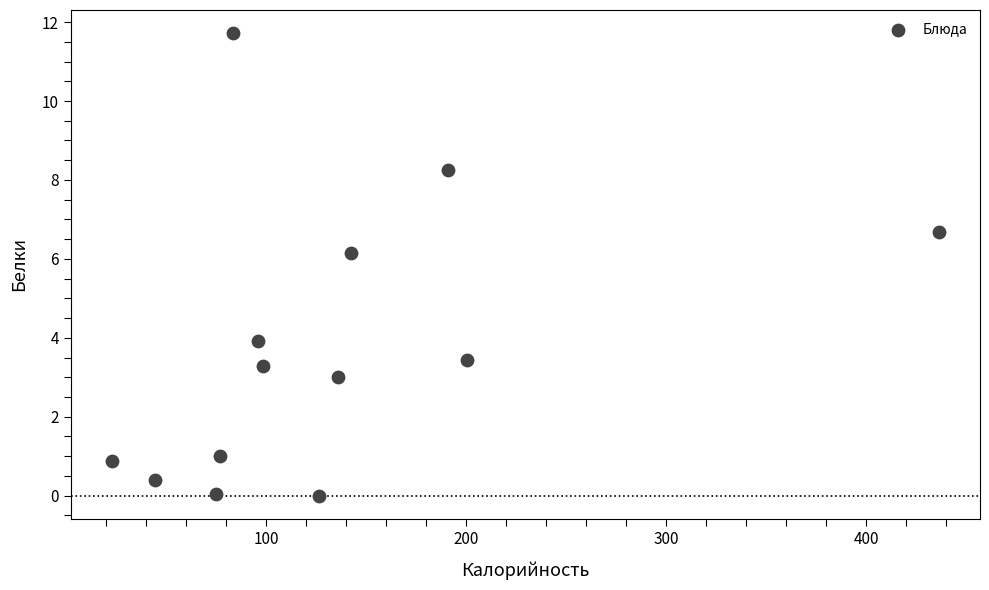

What is the range of Y values (max minus min)?

11.7